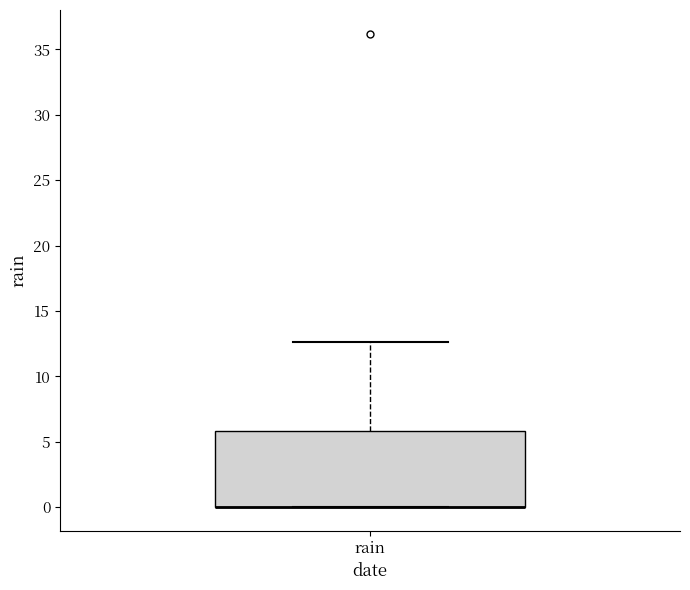

Read this box plot against the y-axis: the position of the median line, the range covered by the box, and the ends of both whiskers. The values are not printed on the chart, so give them approximately, as read against the axis.

median 0.0 (drawn on the box's lower edge), box 0.0 to 6.0, whiskers 0.0 to 12.5